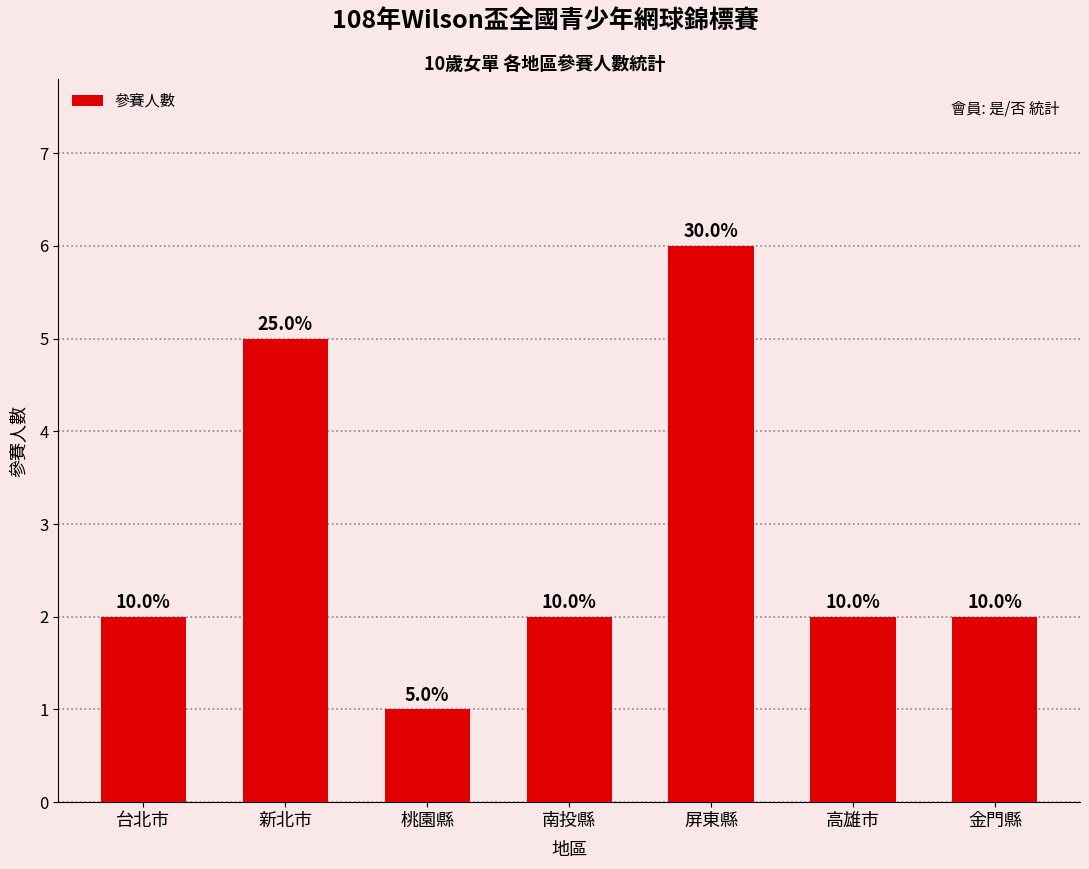

How many bars are there in total?

7